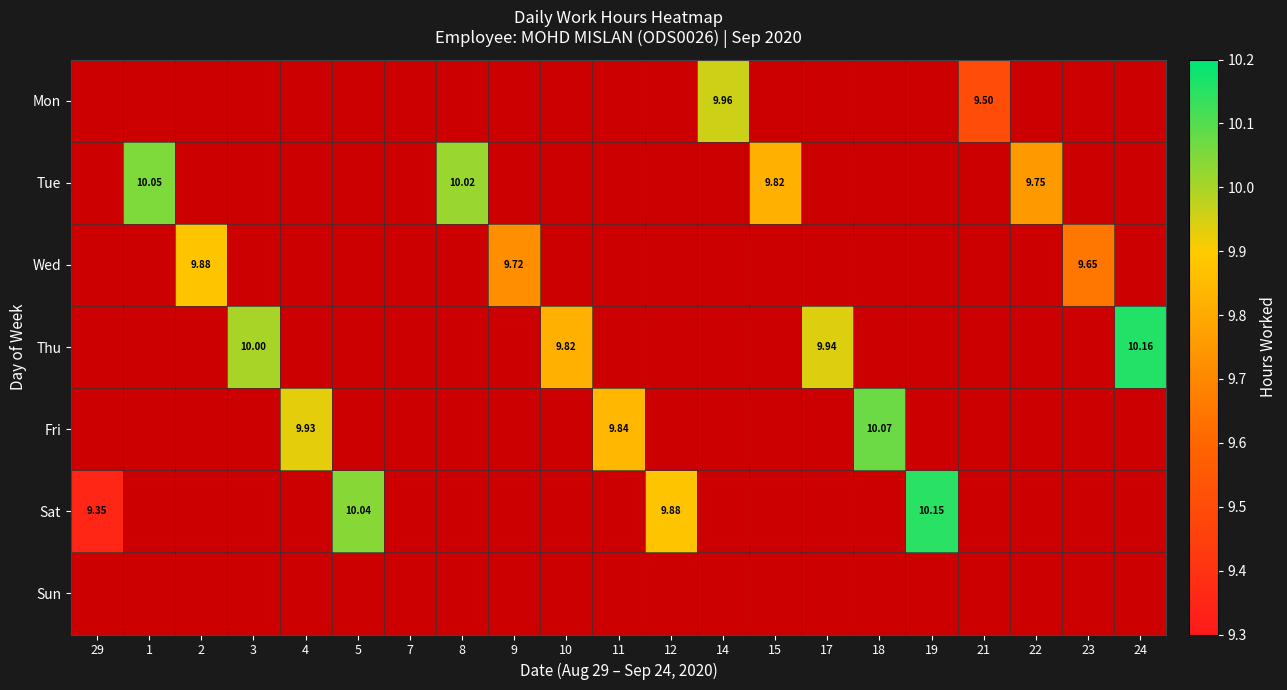

Is the value of Fri at 18 greater than the value of Sun at 15?

Yes